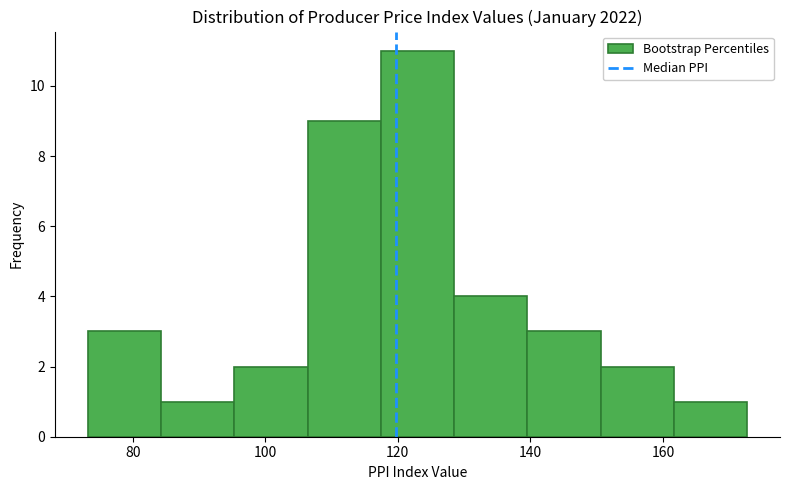

Which range on the x-axis has the tallest bar?

118 to 128